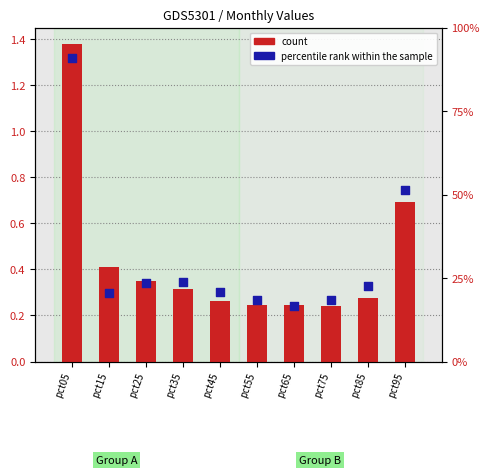

At which category is the sum across all series the highest?

pct05